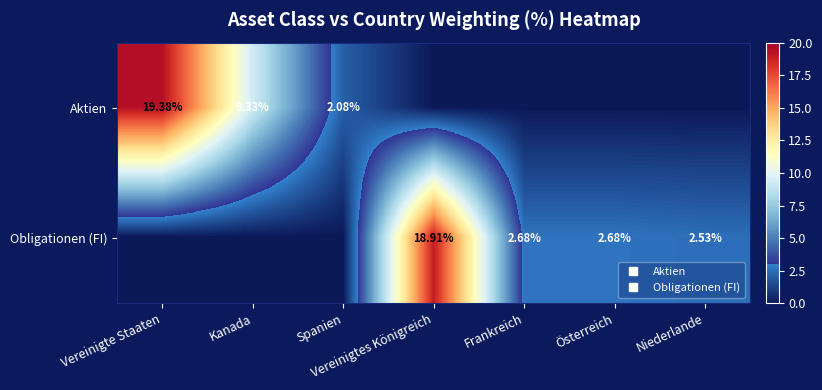

Which series changed the most between Spanien and Niederlande?

Obligationen (FI)